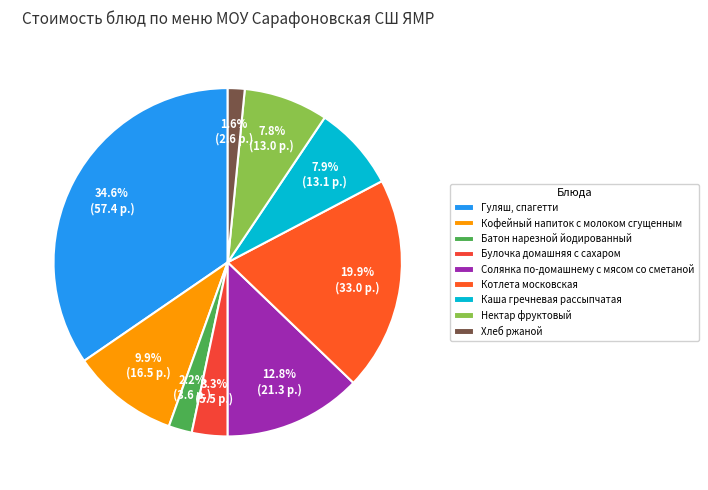

What percentage is the Котлета московская slice, to the nearest percent?

20%